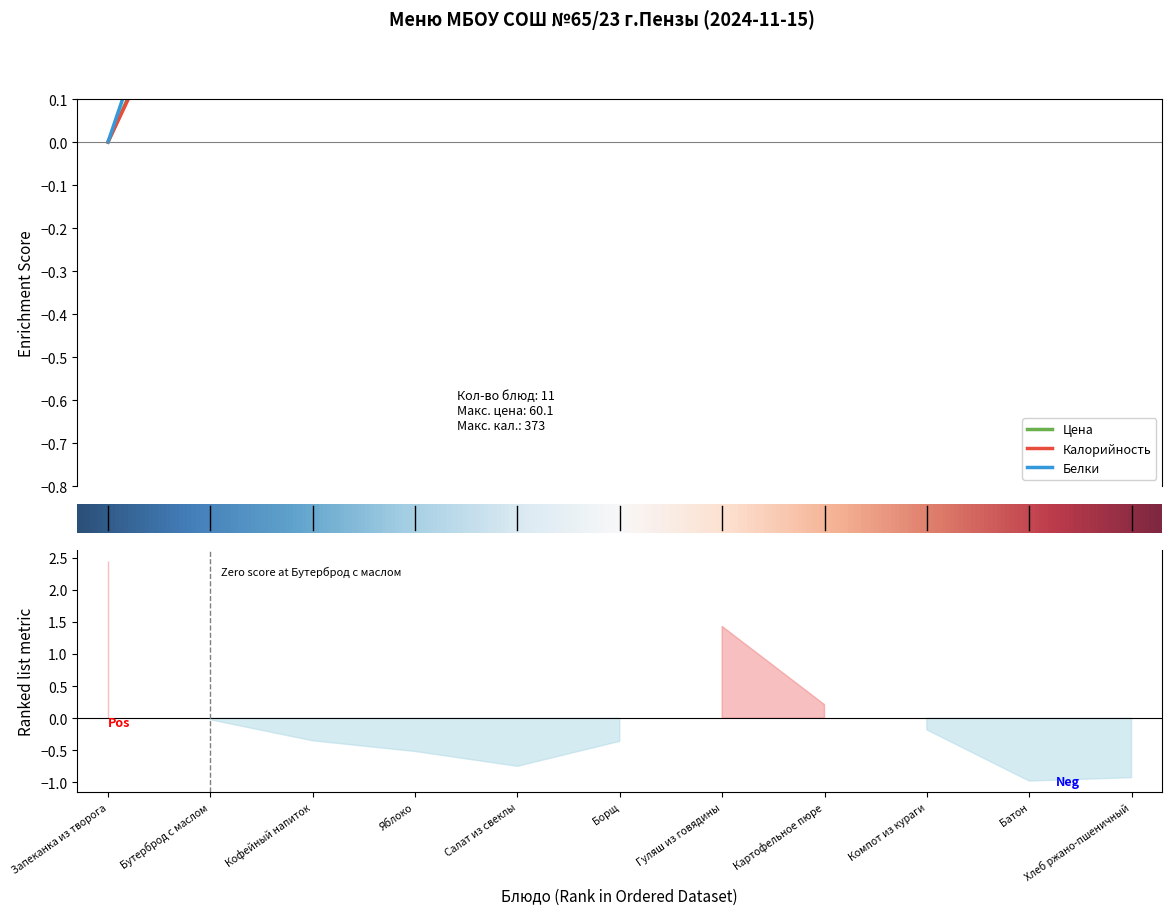

Reading left to right, transcribe all the data shown in this chart.

Цена: -0.0	0.5	0.6	0.6	0.7	0.6	0.1	0.5	0.7	0.7	0.7
Калорийность: -0.0	0.5	0.6	0.6	0.7	0.6	0.2	0.5	0.5	0.7	0.7
Белки: -0.0	0.7	0.7	0.7	0.7	0.7	0.3	0.6	0.7	0.7	0.7